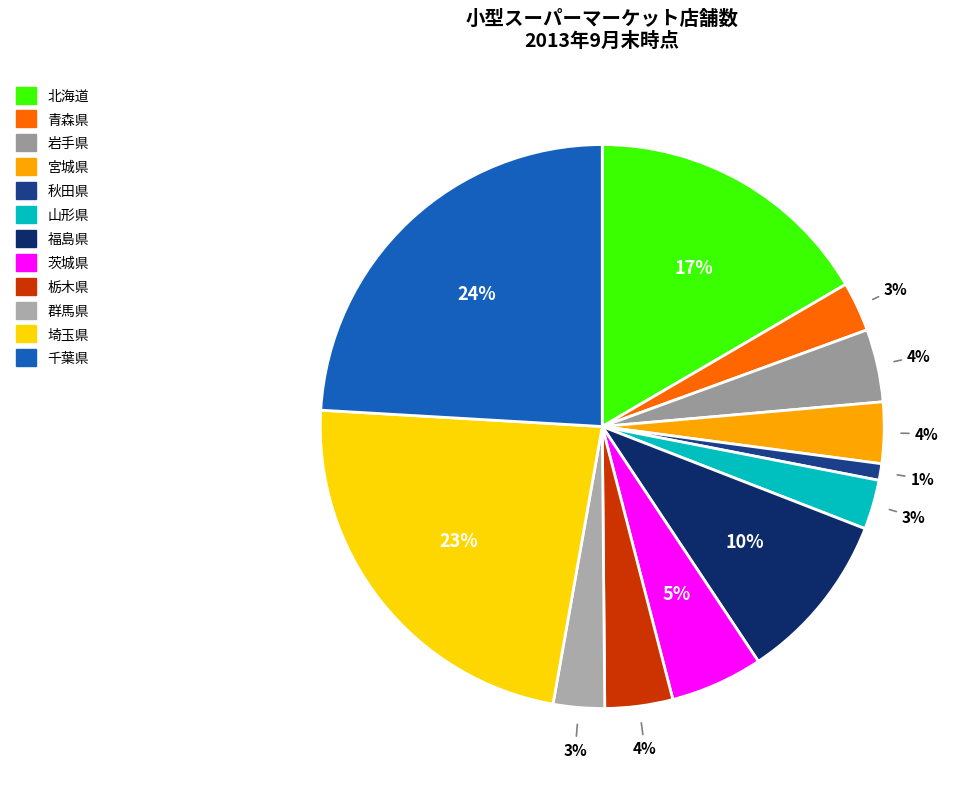

Does 宮城県 account for over 50% of the chart?

No